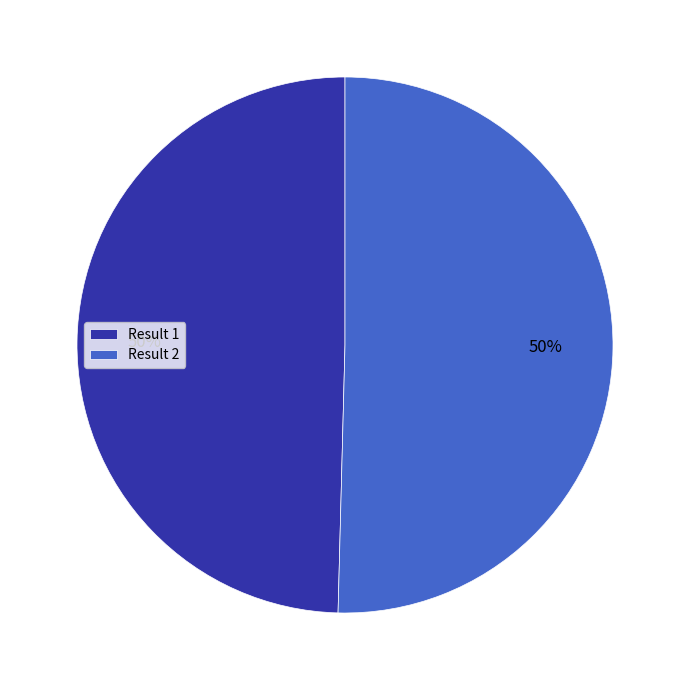

Combined, do Result 2 and Result 1 account for over 50%?

Yes